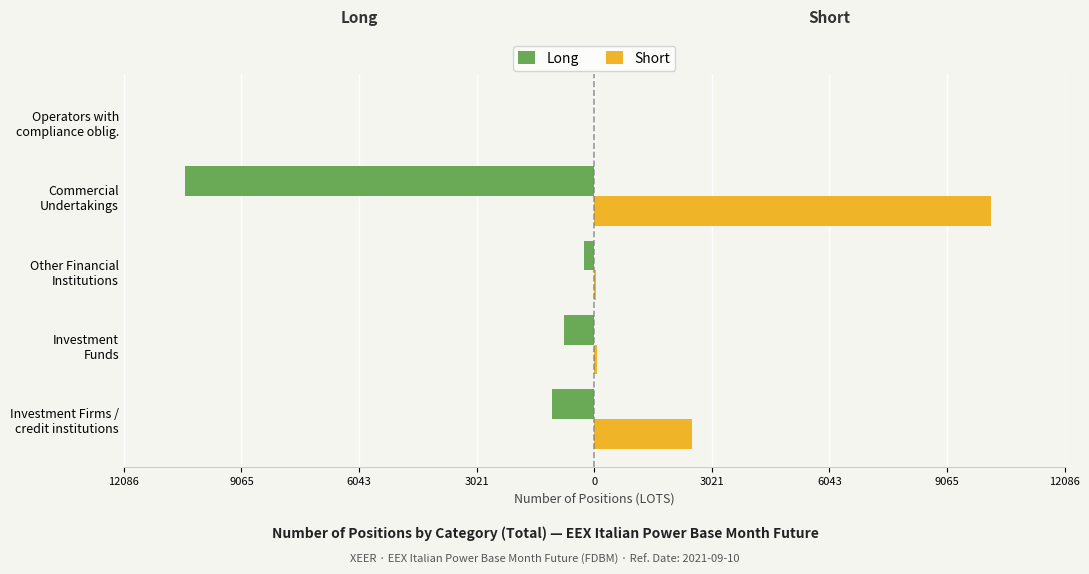

What are all the series names shown in the legend?

Long, Short